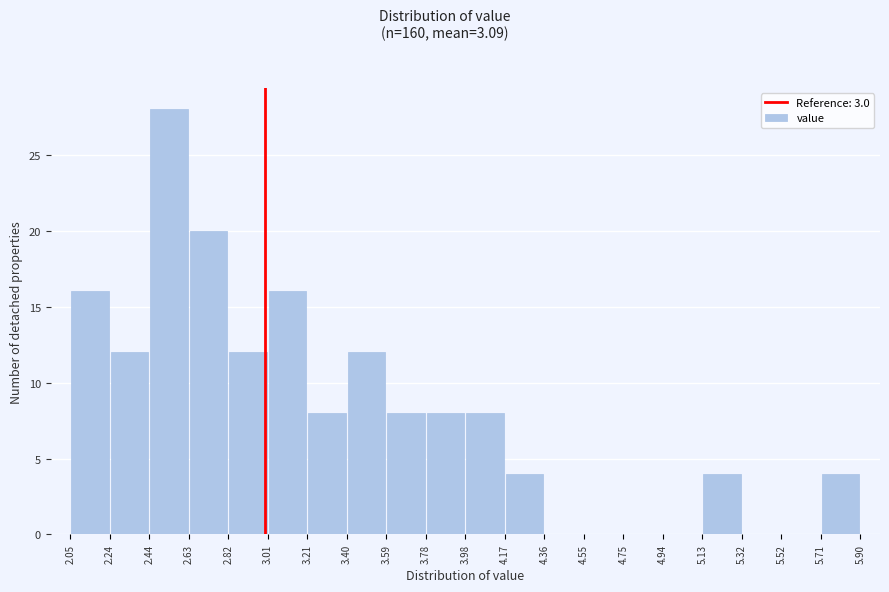

Reading left to right, list every bar in this chart as the range it spans on the x-axis followed by its height. The values are not printed on the chart, so give them approximately, as read against the axis.

2.05 to 2.24: 16
2.24 to 2.44: 12
2.44 to 2.63: 28
2.63 to 2.82: 20
2.82 to 3.01: 12
3.01 to 3.21: 16
3.21 to 3.40: 8
3.40 to 3.59: 12
3.59 to 3.78: 8
3.78 to 3.98: 8
3.98 to 4.17: 8
4.17 to 4.36: 4
4.36 to 4.55: 0
4.55 to 4.75: 0
4.75 to 4.94: 0
4.94 to 5.13: 0
5.13 to 5.32: 4
5.32 to 5.52: 0
5.52 to 5.71: 0
5.71 to 5.90: 4